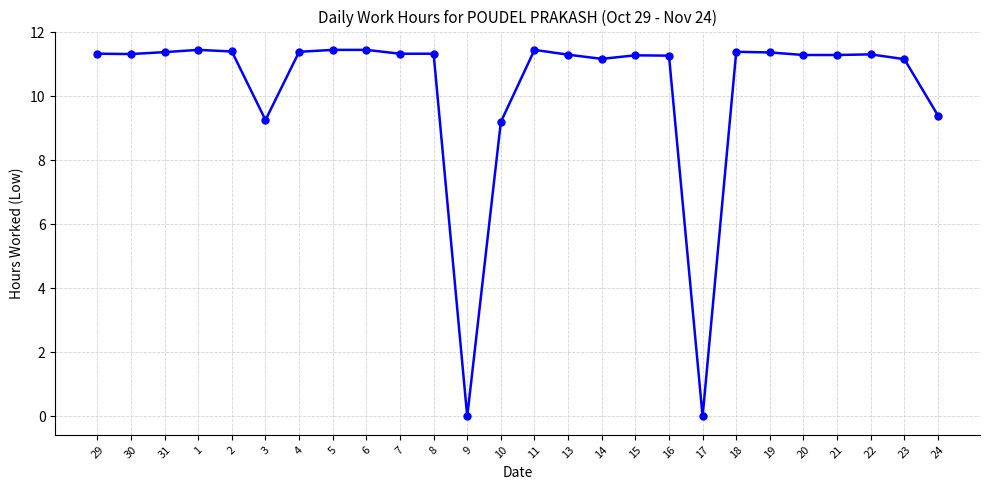

What is the sum of the values at 1 and 23?

22.6